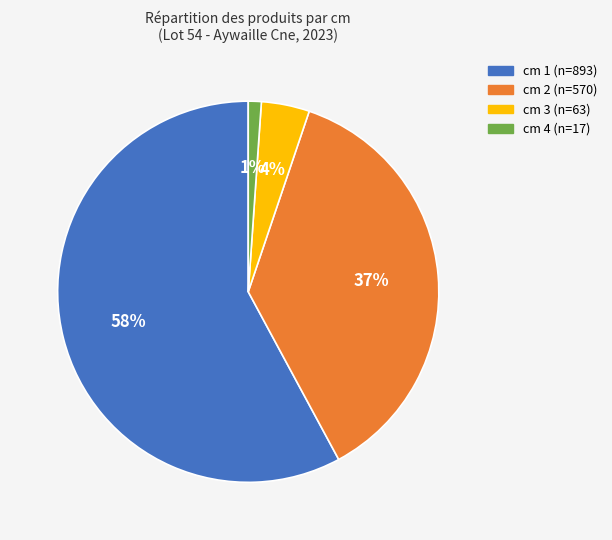

To the nearest percent, what is the average slice percentage?

25%